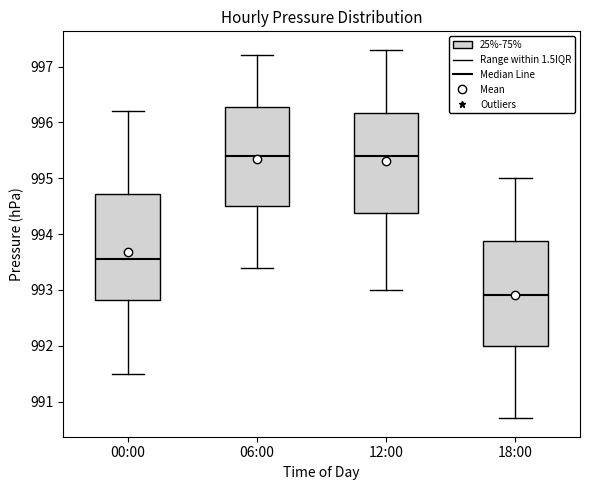

Which box's median line is the lowest?

18:00